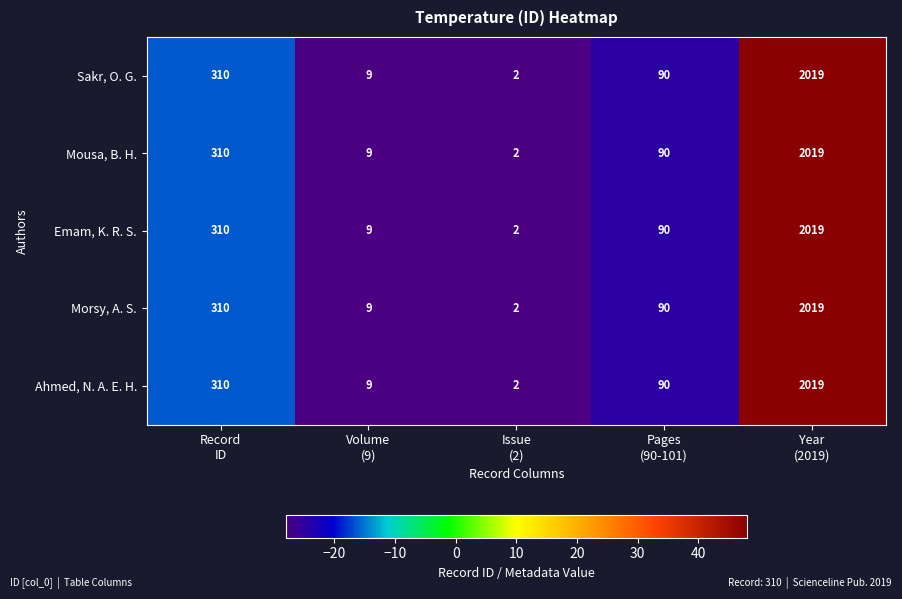

At which category is the sum across all series the highest?

Year
(2019)